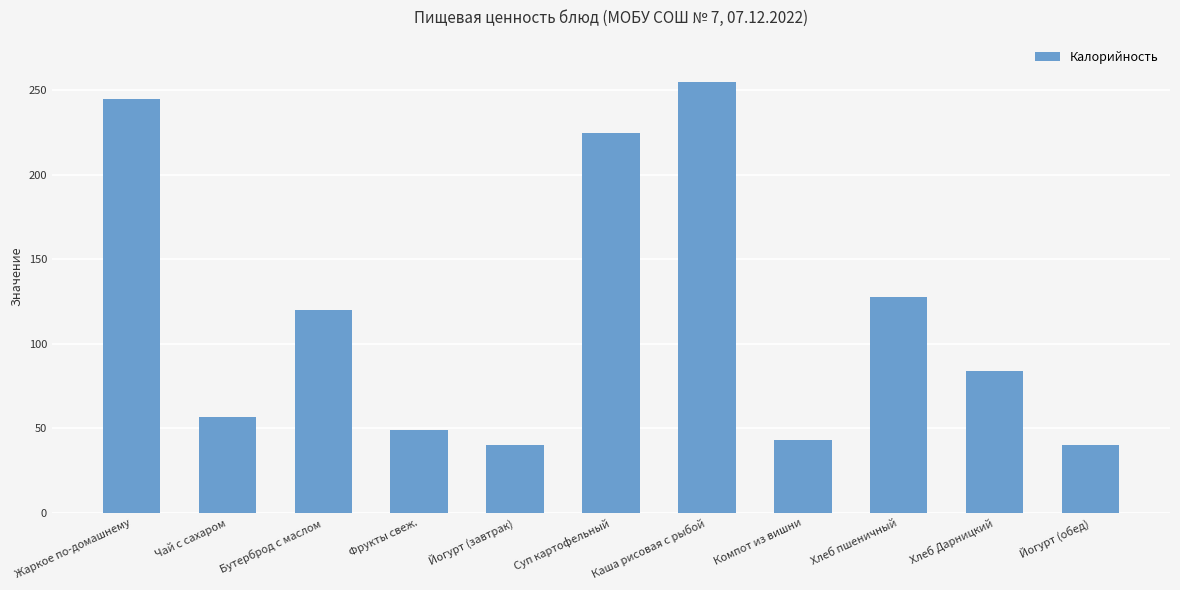

How many data points are less than 84?

5